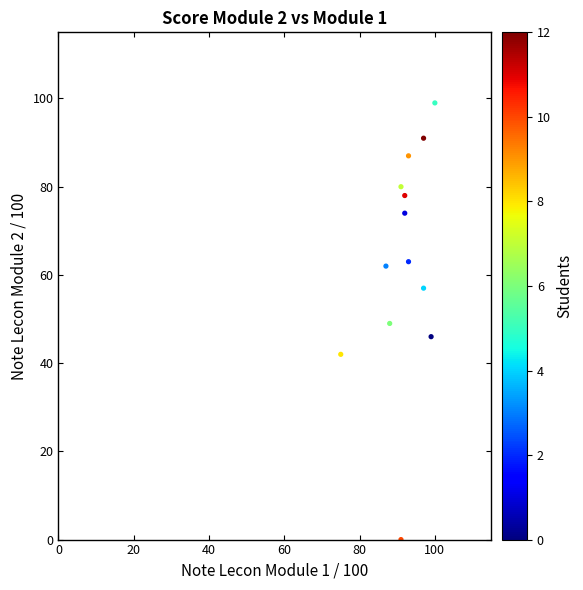

What is the range of Y values (max minus min)?

99